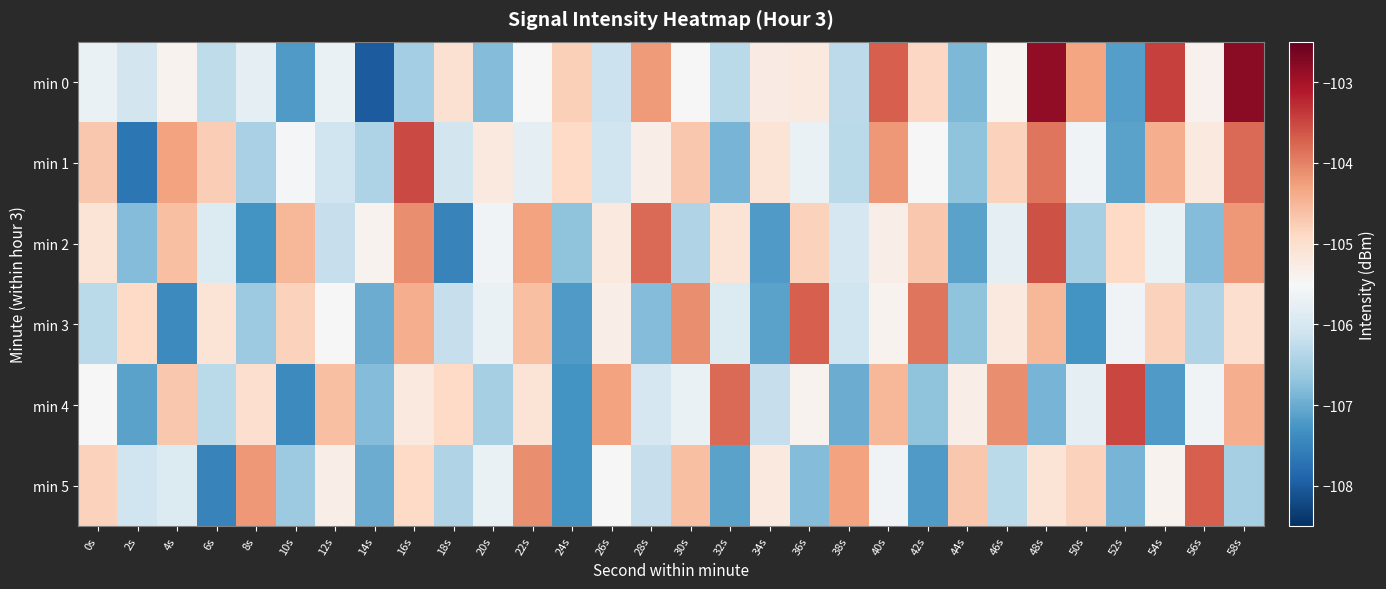

Reading left to right, list all the values displayed in this chart.

min 0: 0s=-105.7	2s=-106.1	4s=-105.4	6s=-106.3	8s=-105.8	10s=-107.2	12s=-105.7	14s=-108.0	16s=-106.5	18s=-105.0	20s=-106.8	22s=-105.5	24s=-104.8	26s=-106.2	28s=-104.2	30s=-105.5	32s=-106.3	34s=-105.3	36s=-105.2	38s=-106.3	40s=-103.7	42s=-104.9	44s=-106.8	46s=-105.5	48s=-102.8	50s=-104.3	52s=-107.2	54s=-103.5	56s=-105.4	58s=-102.8
min 1: 0s=-104.7	2s=-107.7	4s=-104.3	6s=-104.8	8s=-106.5	10s=-105.5	12s=-106.1	14s=-106.4	16s=-103.5	18s=-106.1	20s=-105.2	22s=-105.8	24s=-104.9	26s=-106.1	28s=-105.3	30s=-104.7	32s=-106.9	34s=-105.1	36s=-105.7	38s=-106.3	40s=-104.2	42s=-105.5	44s=-106.7	46s=-104.8	48s=-103.9	50s=-105.6	52s=-107.1	54s=-104.4	56s=-105.2	58s=-103.8
min 2: 0s=-105.1	2s=-106.8	4s=-104.6	6s=-105.9	8s=-107.3	10s=-104.5	12s=-106.2	14s=-105.4	16s=-104.1	18s=-107.5	20s=-105.6	22s=-104.3	24s=-106.7	26s=-105.2	28s=-103.8	30s=-106.4	32s=-105.1	34s=-107.2	36s=-104.8	38s=-106.0	40s=-105.3	42s=-104.7	44s=-107.1	46s=-105.8	48s=-103.6	50s=-106.5	52s=-104.9	54s=-105.7	56s=-106.8	58s=-104.2
min 3: 0s=-106.3	2s=-104.9	4s=-107.4	6s=-105.1	8s=-106.6	10s=-104.8	12s=-105.5	14s=-107.0	16s=-104.4	18s=-106.2	20s=-105.7	22s=-104.6	24s=-107.2	26s=-105.3	28s=-106.8	30s=-104.1	32s=-105.9	34s=-107.1	36s=-103.7	38s=-106.1	40s=-105.4	42s=-103.9	44s=-106.7	46s=-105.2	48s=-104.5	50s=-107.3	52s=-105.6	54s=-104.8	56s=-106.4	58s=-105.0
min 4: 0s=-105.5	2s=-107.1	4s=-104.7	6s=-106.3	8s=-105.0	10s=-107.4	12s=-104.6	14s=-106.8	16s=-105.2	18s=-104.9	20s=-106.5	22s=-105.1	24s=-107.3	26s=-104.3	28s=-106.0	30s=-105.7	32s=-103.8	34s=-106.2	36s=-105.4	38s=-107.0	40s=-104.5	42s=-106.7	44s=-105.3	46s=-104.1	48s=-106.9	50s=-105.8	52s=-103.5	54s=-107.2	56s=-105.6	58s=-104.4
min 5: 0s=-104.8	2s=-106.1	4s=-105.9	6s=-107.5	8s=-104.2	10s=-106.6	12s=-105.3	14s=-107.0	16s=-104.9	18s=-106.4	20s=-105.7	22s=-104.1	24s=-107.3	26s=-105.5	28s=-106.2	30s=-104.6	32s=-107.1	34s=-105.2	36s=-106.8	38s=-104.3	40s=-105.6	42s=-107.2	44s=-104.7	46s=-106.3	48s=-105.1	50s=-104.8	52s=-106.9	54s=-105.4	56s=-103.7	58s=-106.5